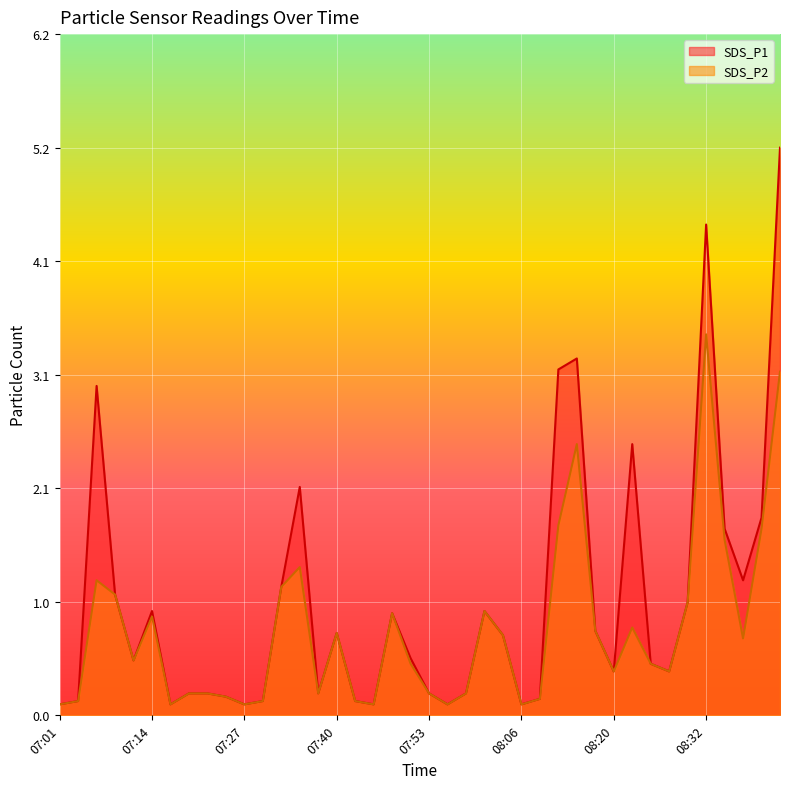

In SDS_P1, how many points are higher than both neighbors (excluding endpoints)?

9